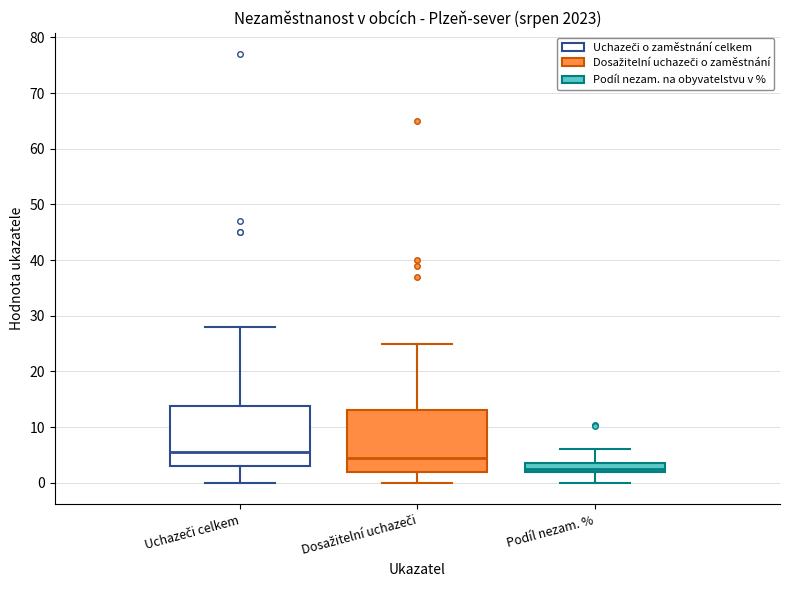

Which box's median line is the lowest?

Podíl nezam. %